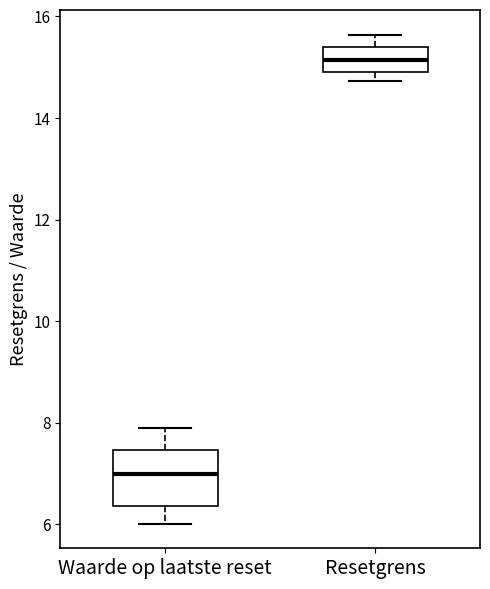

Where does the median line of the box for Resetgrens sit on the y-axis? The values are not printed on the chart, so give them approximately, as read against the axis.

15.2